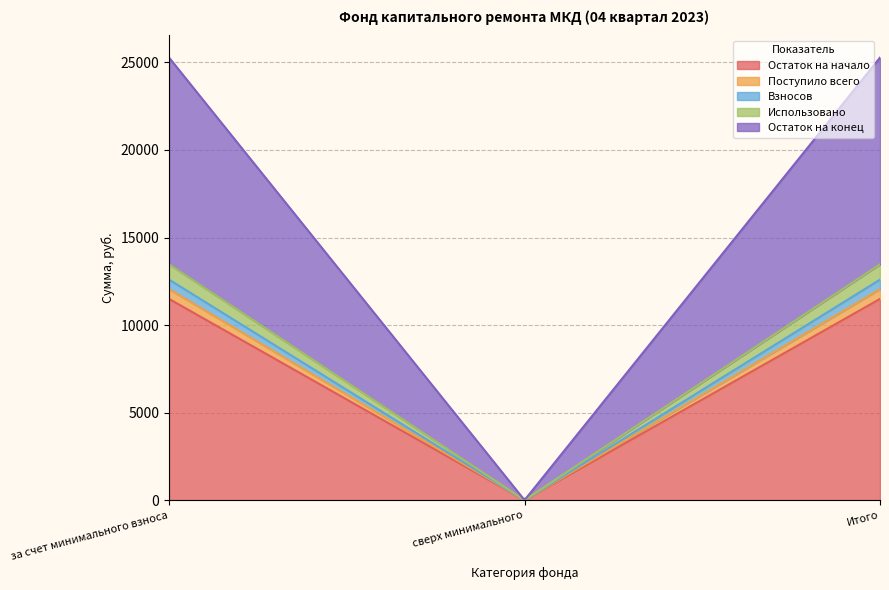

What is the maximum value for Остаток на начало?

11493.0